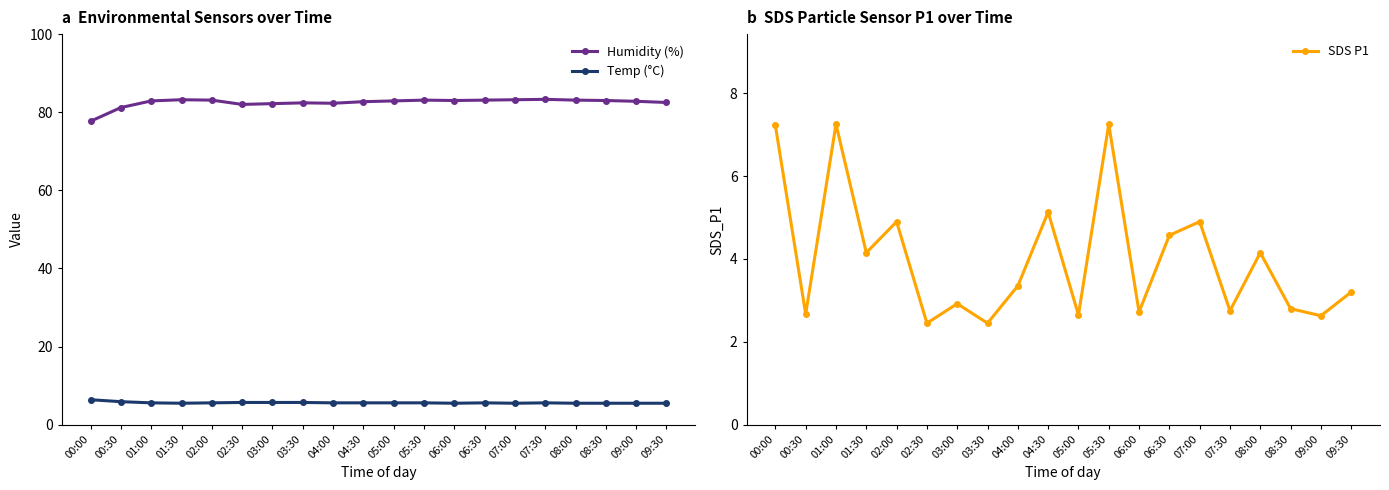

Reading left to right, what are all the values shown in this chart?

Humidity (%): 00:00=77.7	00:30=81.2	01:00=82.9	01:30=83.2	02:00=83.1	02:30=82.0	03:00=82.2	03:30=82.4	04:00=82.3	04:30=82.7	05:00=82.9	05:30=83.1	06:00=83.0	06:30=83.1	07:00=83.2	07:30=83.3	08:00=83.1	08:30=83.0	09:00=82.8	09:30=82.5
Temp (°C): 00:00=6.4	00:30=5.9	01:00=5.6	01:30=5.5	02:00=5.6	02:30=5.7	03:00=5.7	03:30=5.7	04:00=5.6	04:30=5.6	05:00=5.6	05:30=5.6	06:00=5.5	06:30=5.6	07:00=5.5	07:30=5.6	08:00=5.5	08:30=5.5	09:00=5.5	09:30=5.5
SDS P1: 00:00=7.2	00:30=2.7	01:00=7.2	01:30=4.2	02:00=4.9	02:30=2.5	03:00=2.9	03:30=2.5	04:00=3.4	04:30=5.1	05:00=2.6	05:30=7.2	06:00=2.7	06:30=4.6	07:00=4.9	07:30=2.8	08:00=4.2	08:30=2.8	09:00=2.6	09:30=3.2